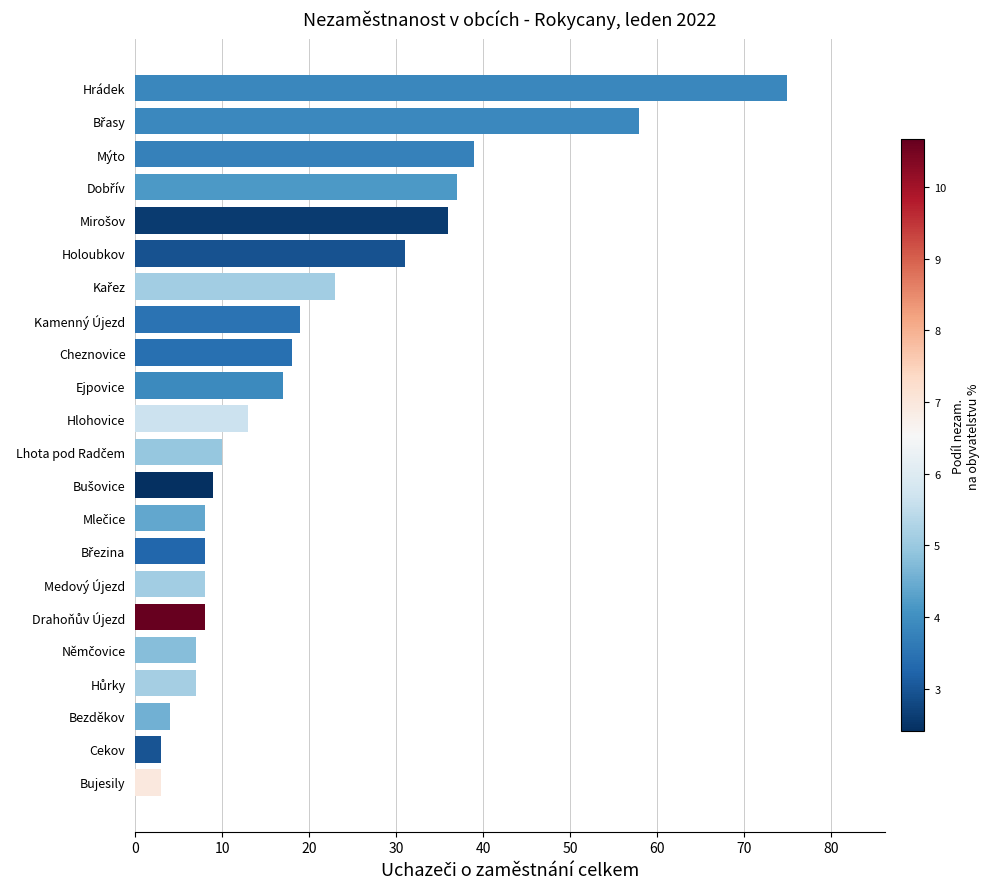

What is the maximum value shown in the chart?

75